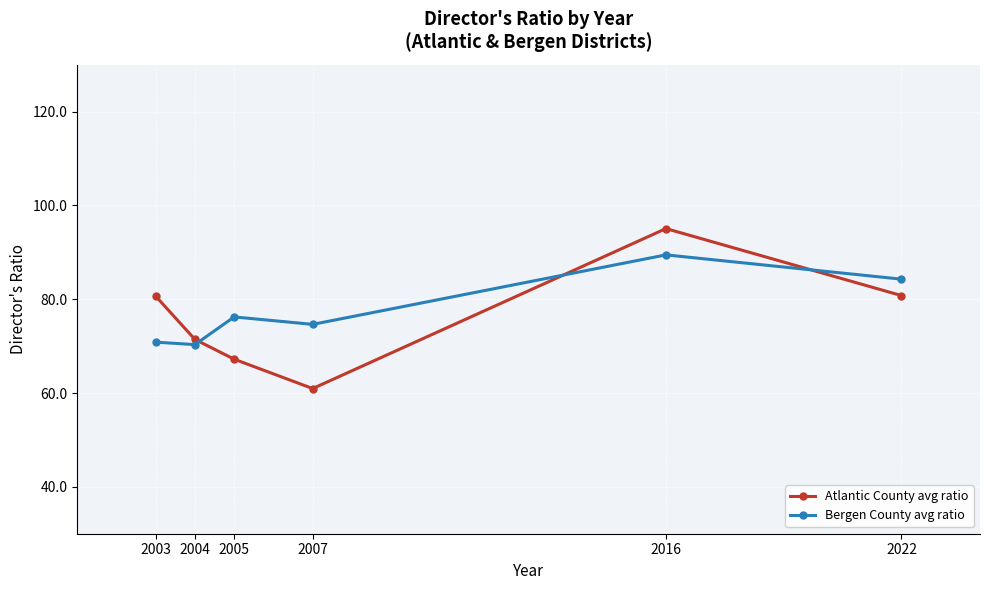

What is the value of the Bergen County avg ratio point at the 1st from the left?

70.9